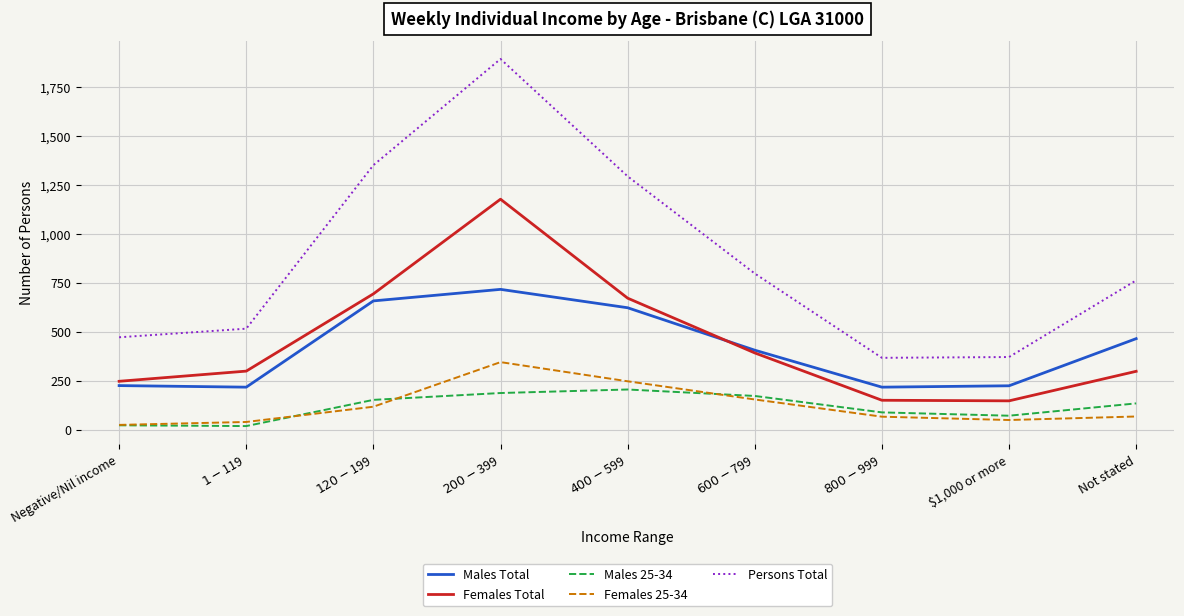

Between Negative/Nil income and $400-$599, which series saw the biggest shift?

Persons Total